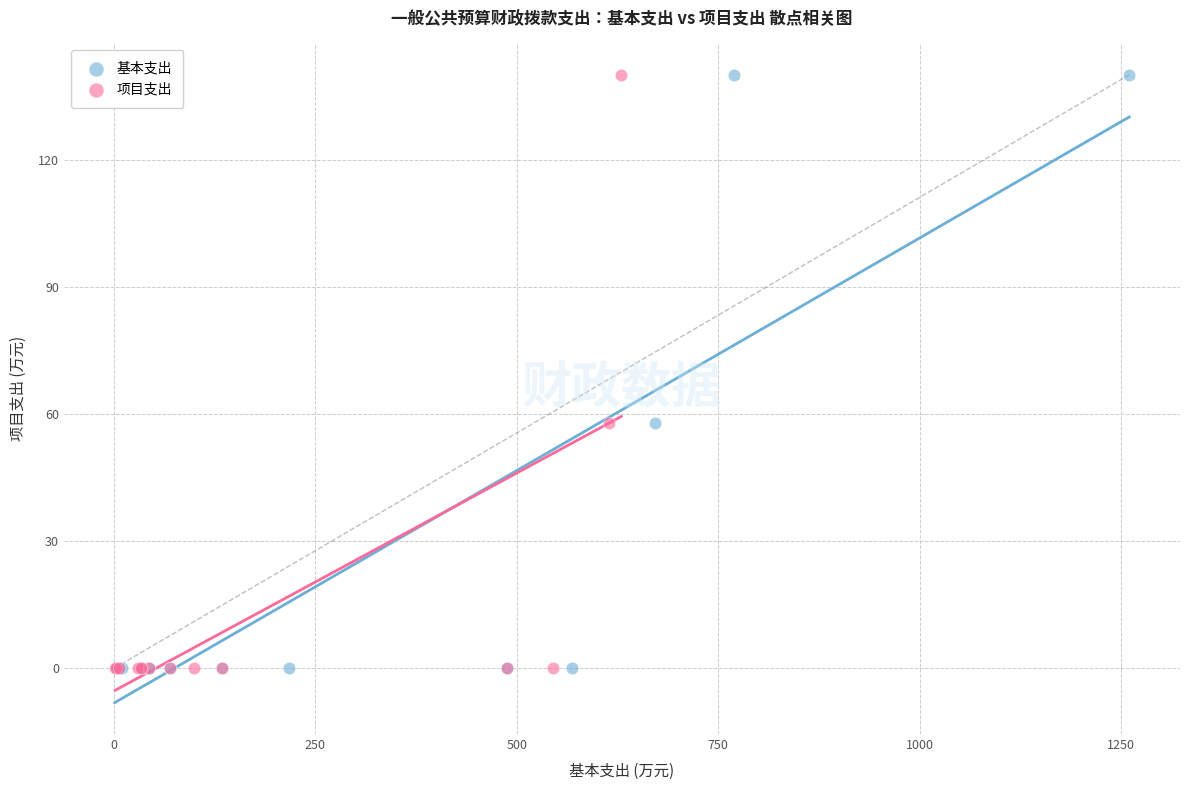

What are all the series names shown in the legend?

基本支出, 项目支出